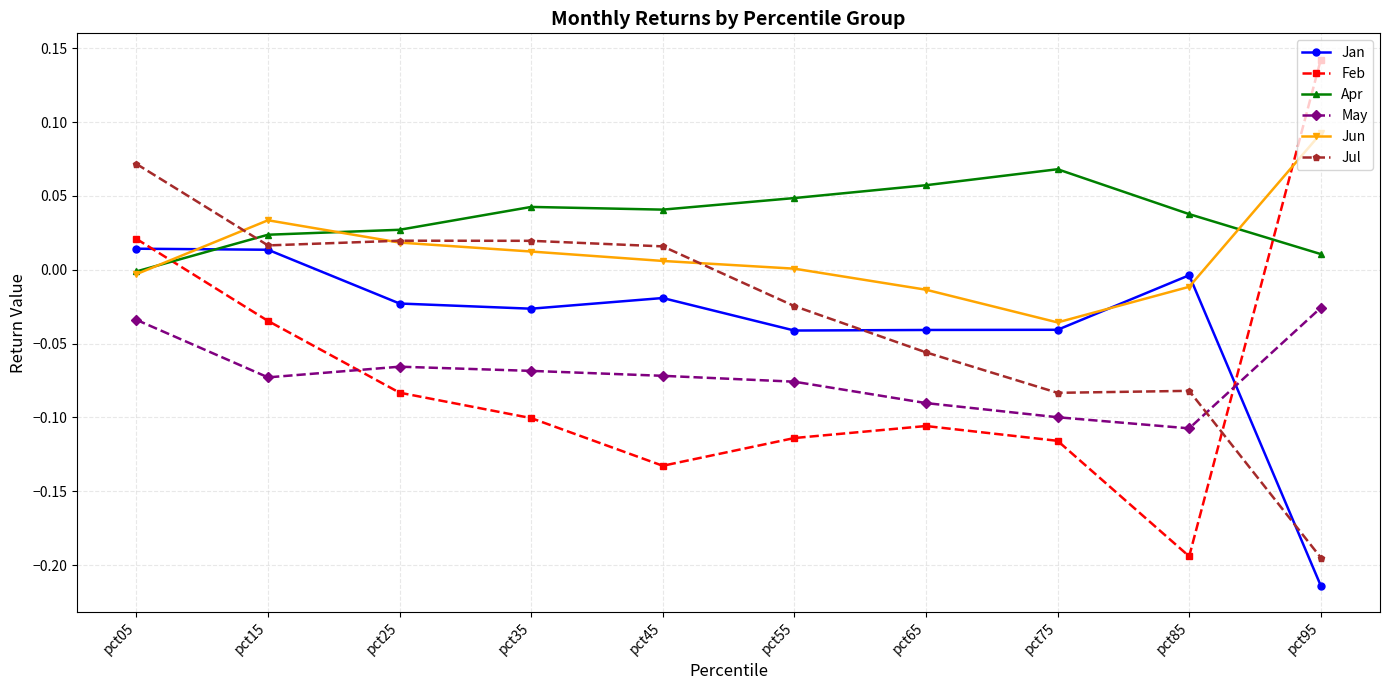

Which series changed the most between pct55 and pct65?

Jul